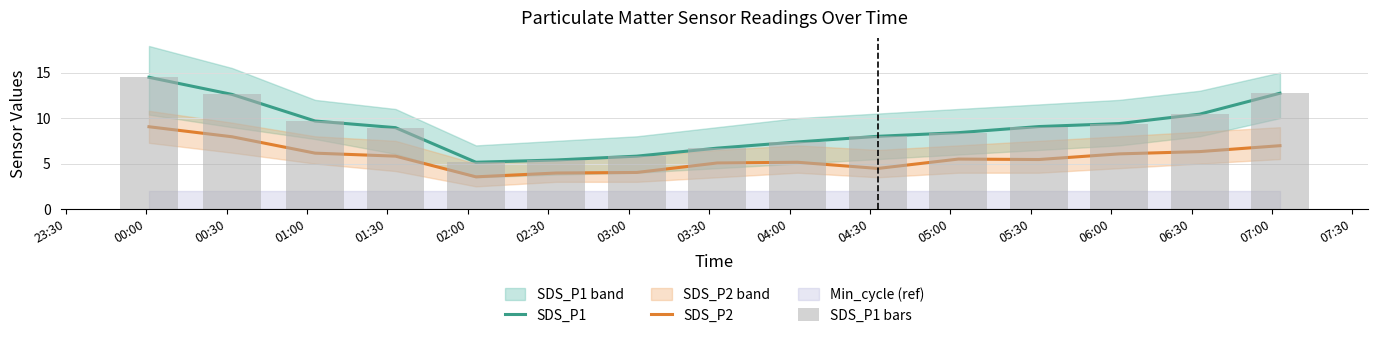

How many groups of bars are there?

15